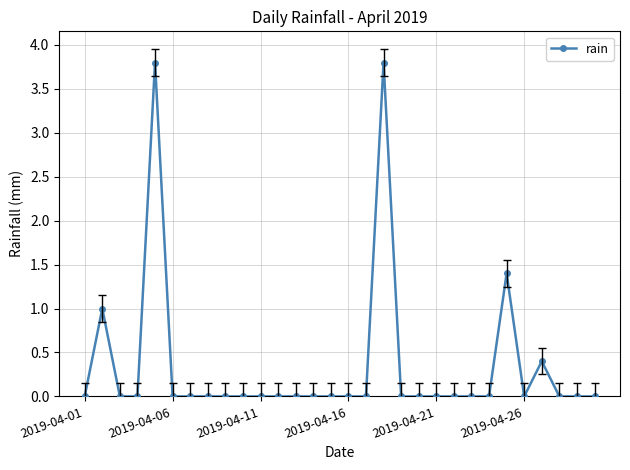

True or false: there are more than 1 points higher than both neighbors.

True